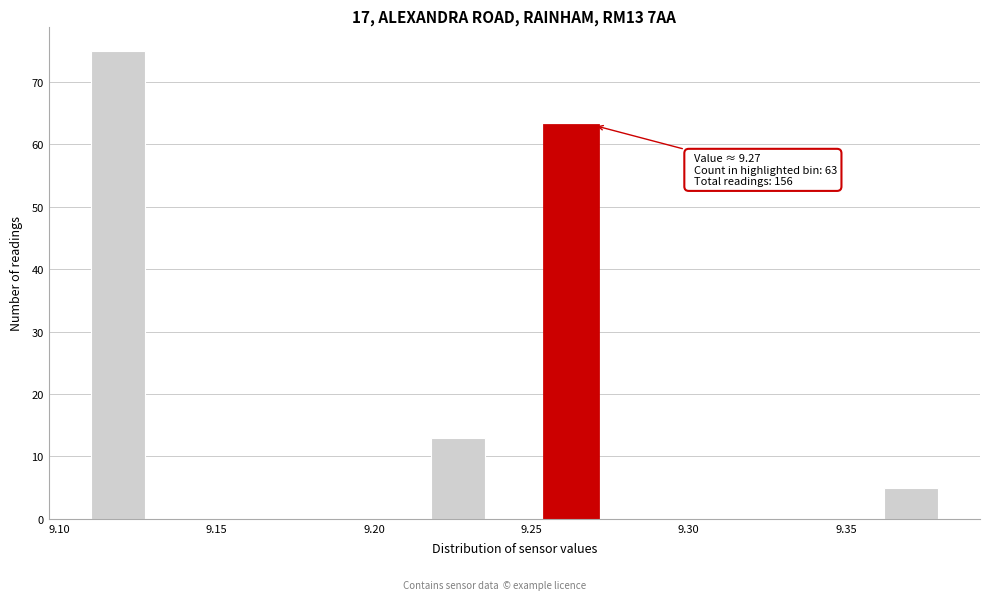

Read against the x-axis, roughly where is the centre of the tallest bar?

9.120